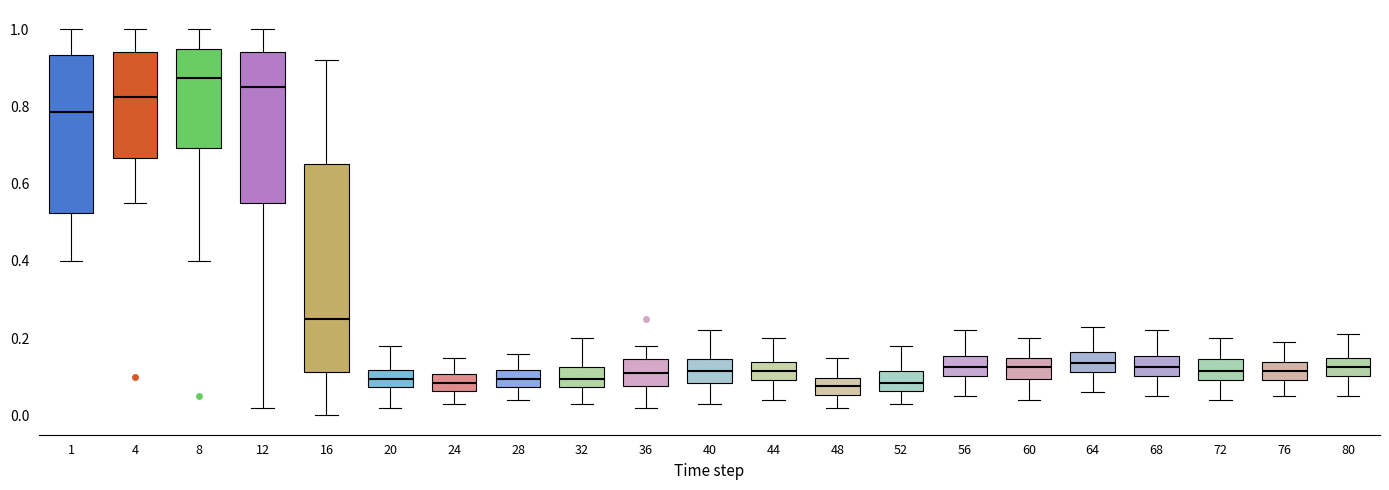

Where does the median line of the box at x = 32 sit on the y-axis? The values are not printed on the chart, so give them approximately, as read against the axis.

0.10